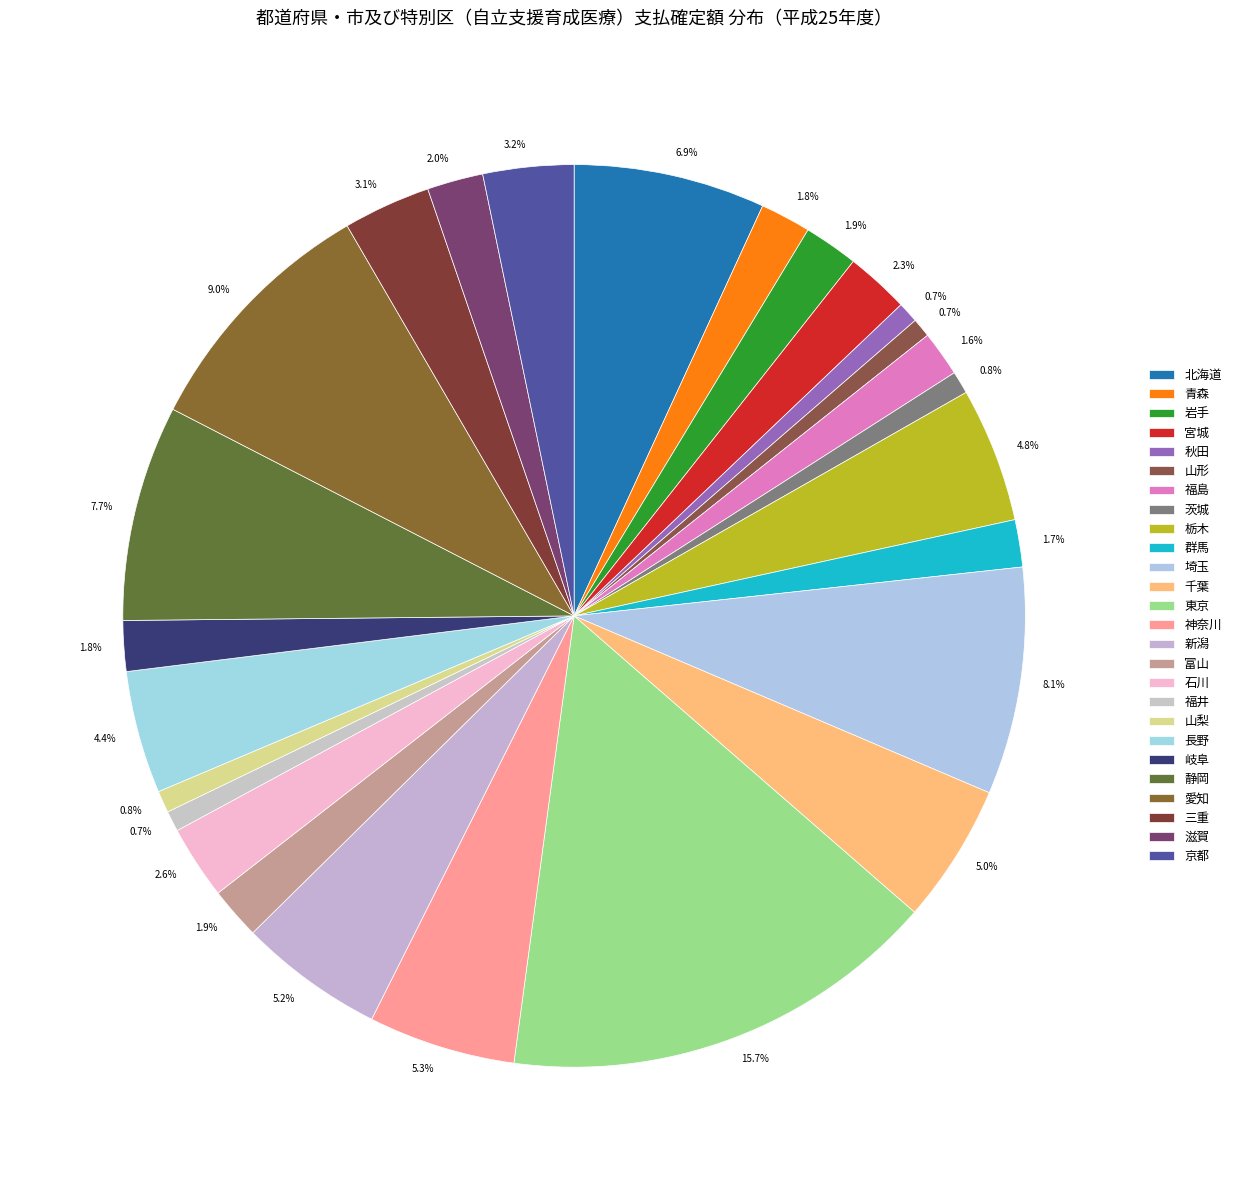

True or false: 愛知 accounts for 9% of the total.

True